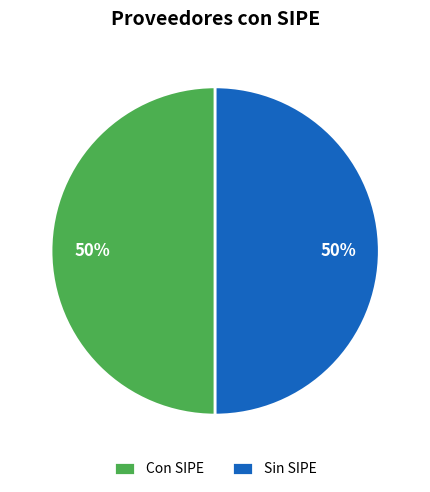

Is it true that Sin SIPE is 50% of the pie?

True